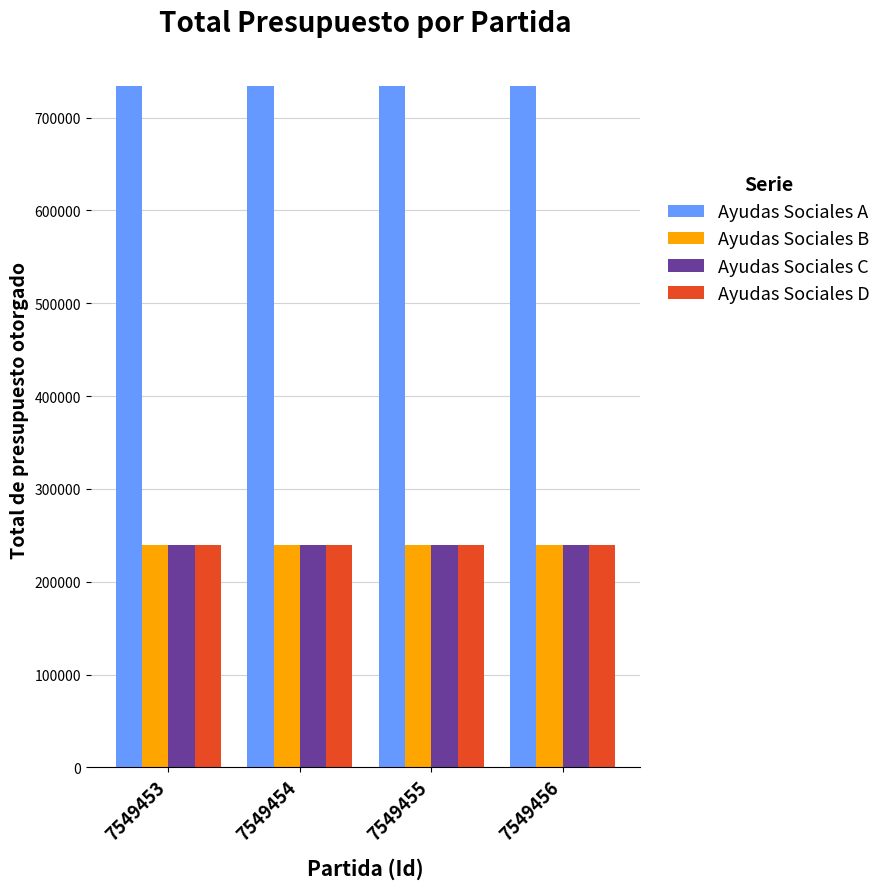

How many groups of bars are there?

4